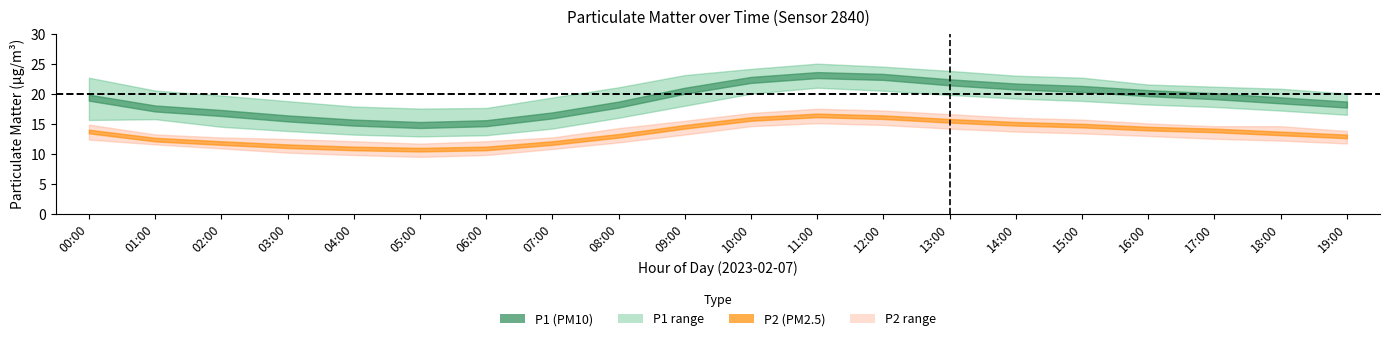

What is the difference between the P2 values at 03:00 and 05:00?

0.6